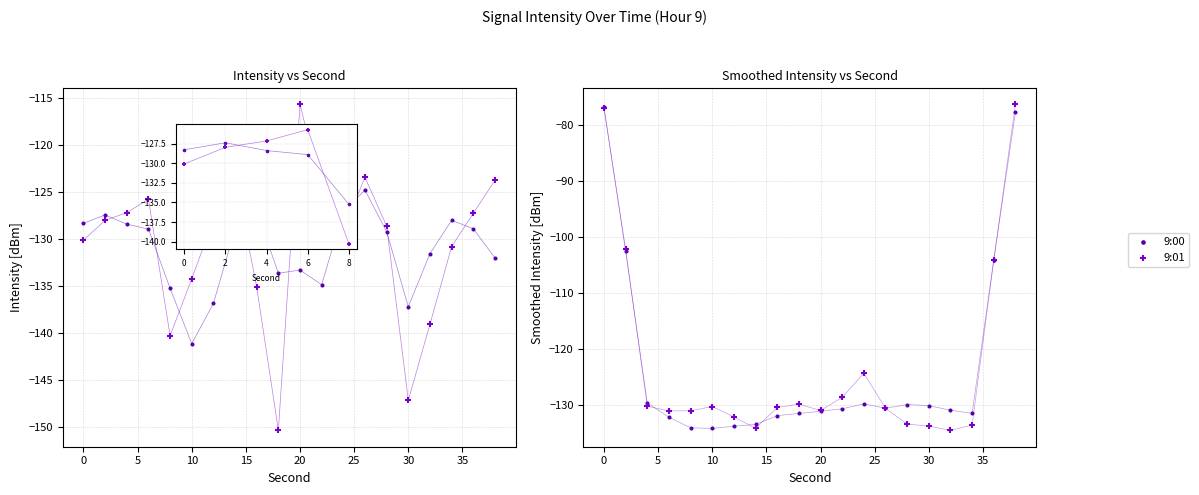

At which category is the sum across all series the highest?

19